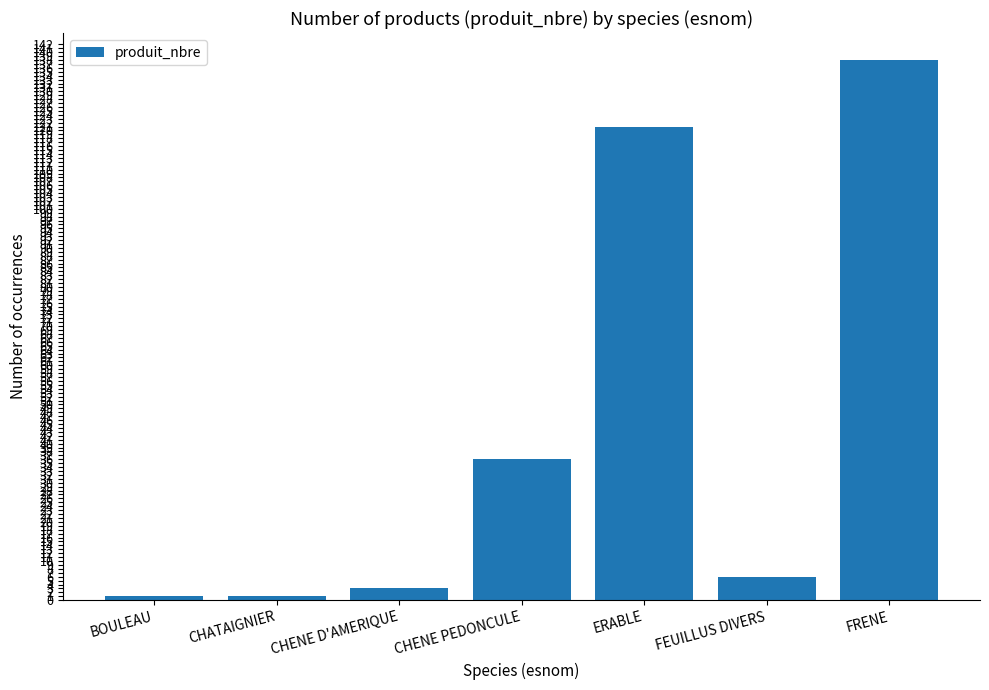

What is the greatest value displayed?

138